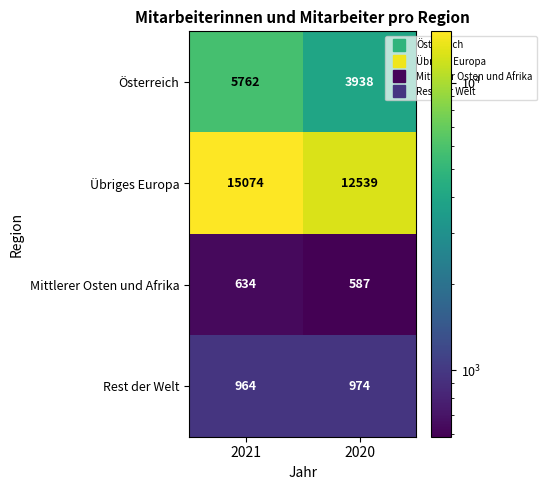

At which category is the sum across all series the highest?

2021